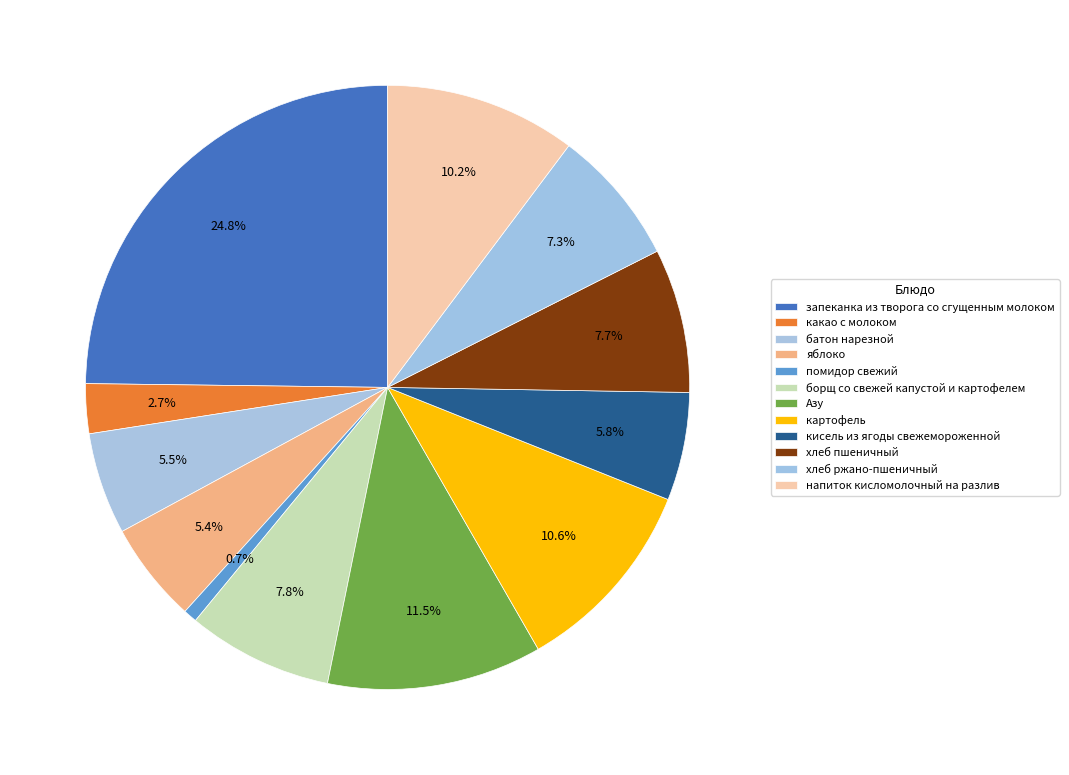

To the nearest percent, what is the difference between the борщ со свежей капустой и картофелем and помидор свежий slice percentages?

7%